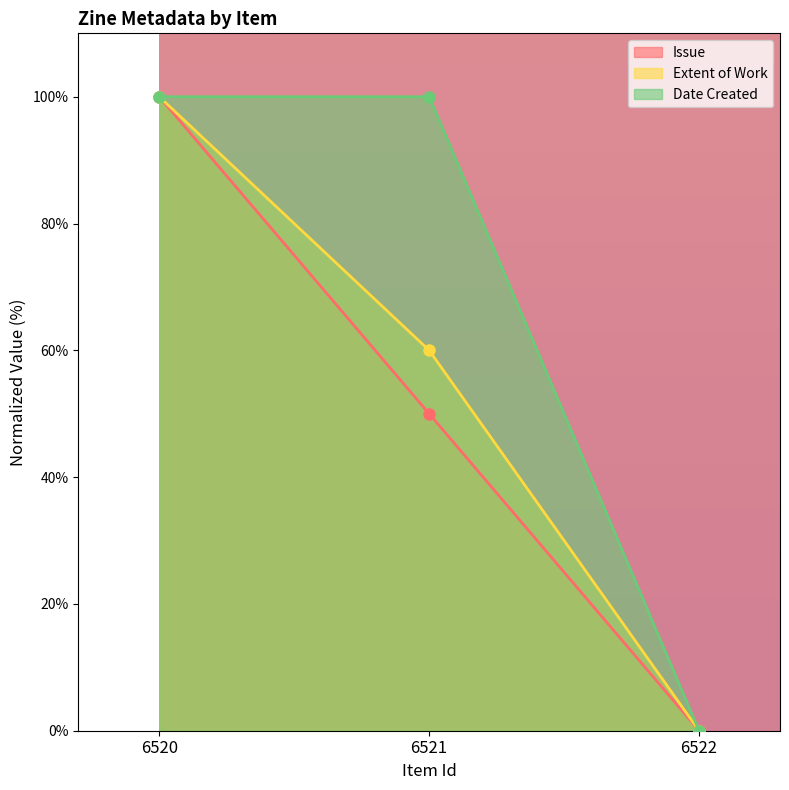

What is the value of the Date Created point at the 2nd from the left?

100.0